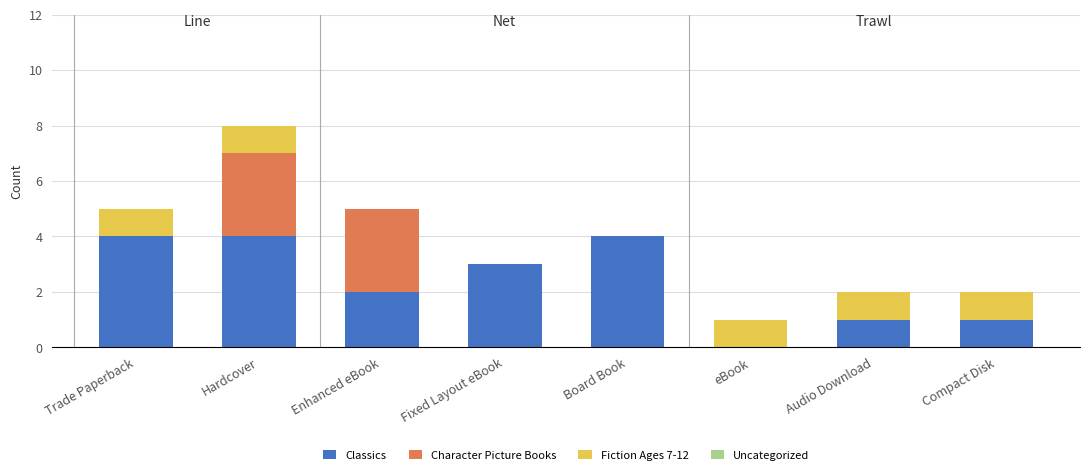

Does the chart contain stacked bars?

Yes